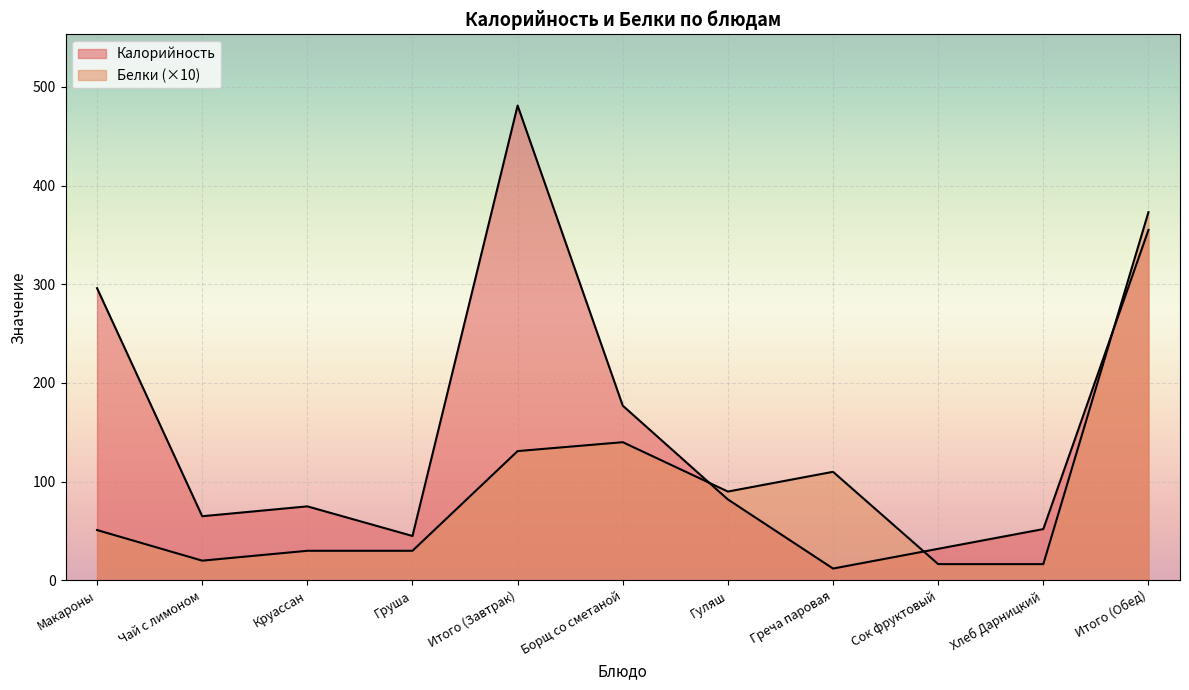

What is the value of the Белки point at the 6th from the left?

140.0